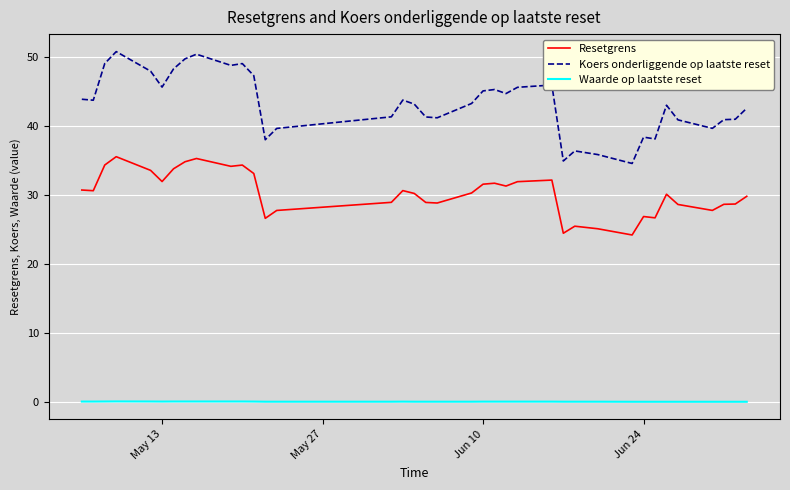

Which series has the largest range (max minus min)?

Koers onderliggende op laatste reset